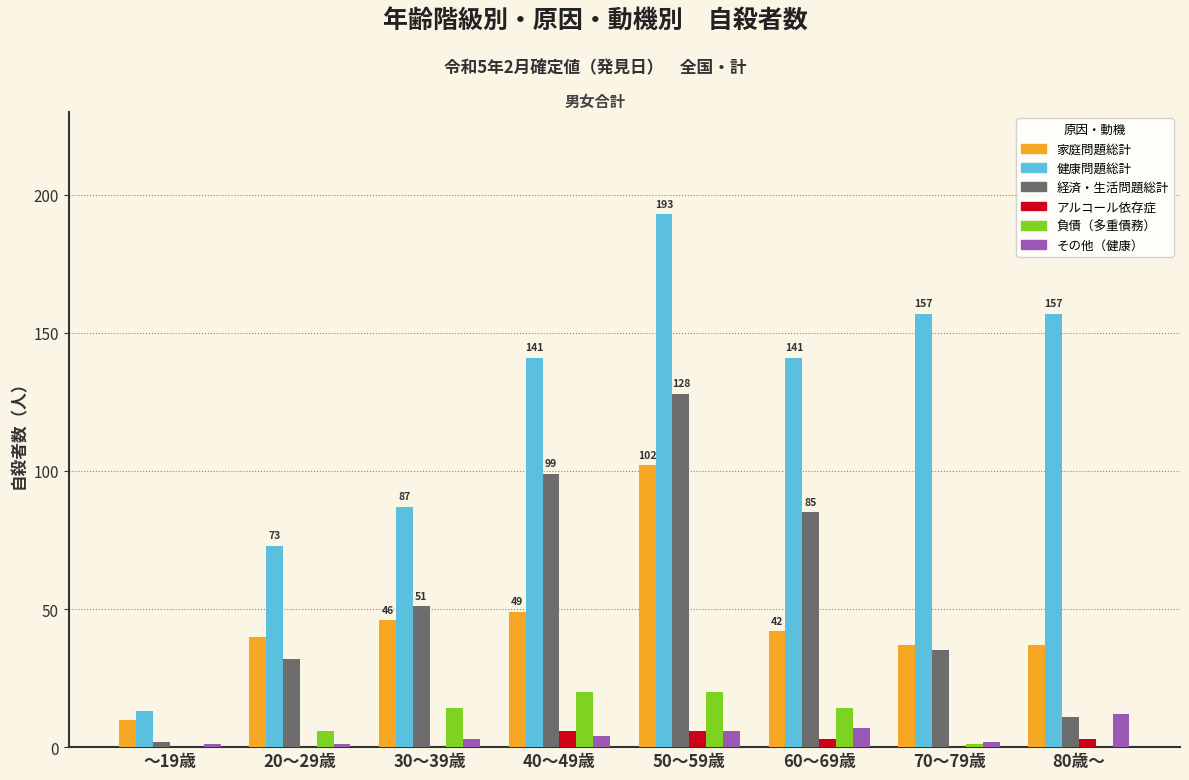

Reading left to right, transcribe all the data shown in this chart.

家庭問題総計: ～19歳=10	20～29歳=40	30～39歳=46	40～49歳=49	50～59歳=102	60～69歳=42	70～79歳=37	80歳～=37
健康問題総計: ～19歳=13	20～29歳=73	30～39歳=87	40～49歳=141	50～59歳=193	60～69歳=141	70～79歳=157	80歳～=157
経済・生活問題総計: ～19歳=2	20～29歳=32	30～39歳=51	40～49歳=99	50～59歳=128	60～69歳=85	70～79歳=35	80歳～=11
アルコール依存症: ～19歳=0	20～29歳=0	30～39歳=0	40～49歳=6	50～59歳=6	60～69歳=3	70～79歳=0	80歳～=3
負債（多重債務）: ～19歳=0	20～29歳=6	30～39歳=14	40～49歳=20	50～59歳=20	60～69歳=14	70～79歳=1	80歳～=0
その他（健康）: ～19歳=1	20～29歳=1	30～39歳=3	40～49歳=4	50～59歳=6	60～69歳=7	70～79歳=2	80歳～=12